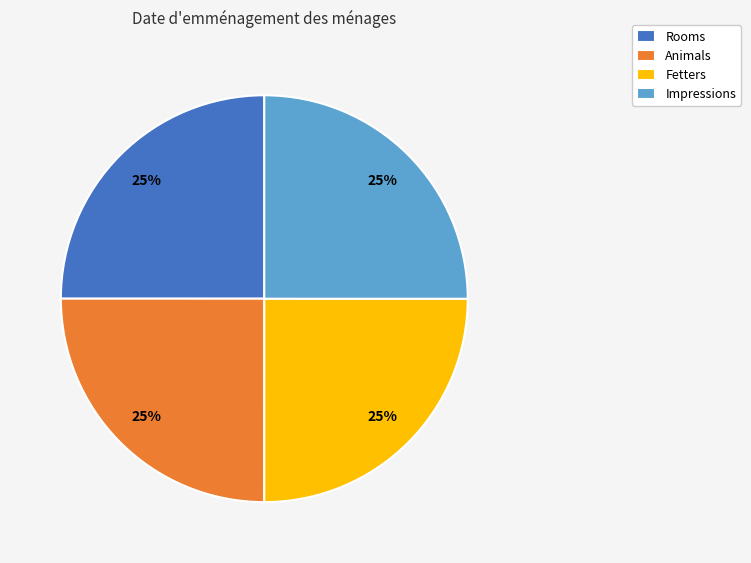

Does Animals represent more than half of the total?

No